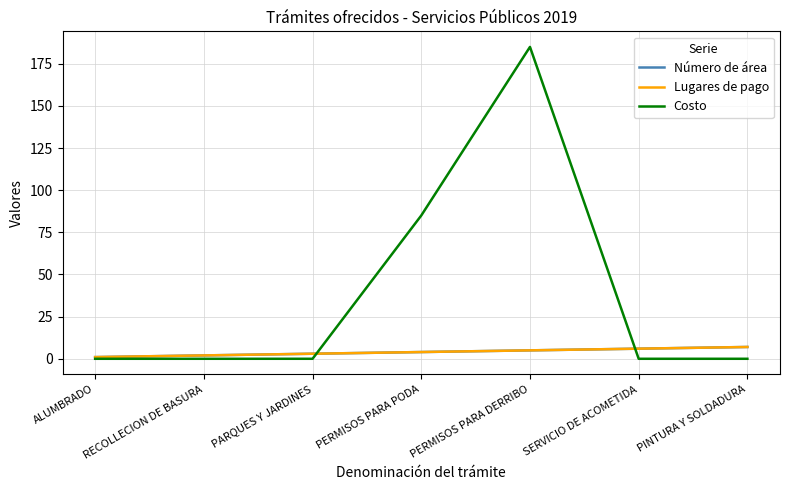

Does the chart have visible grid lines?

Yes